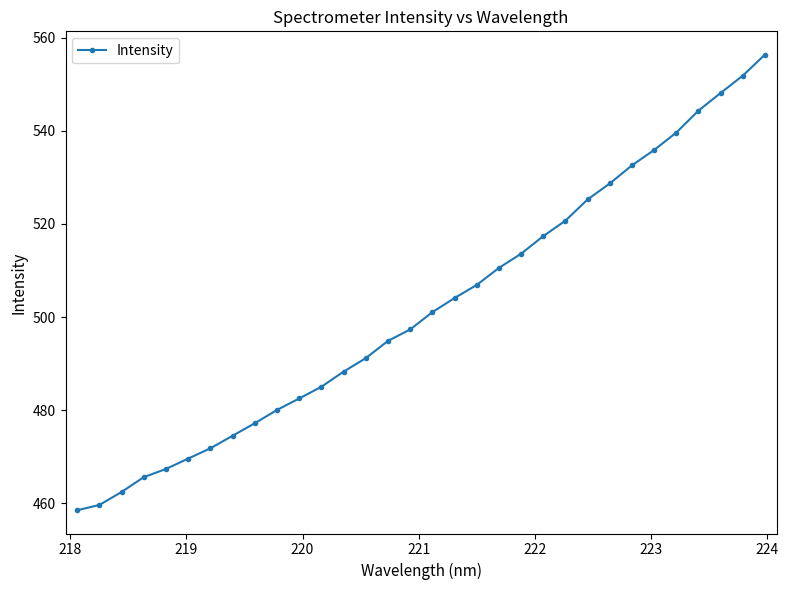

True or false: the data has more than 2 interior local peaks.

False